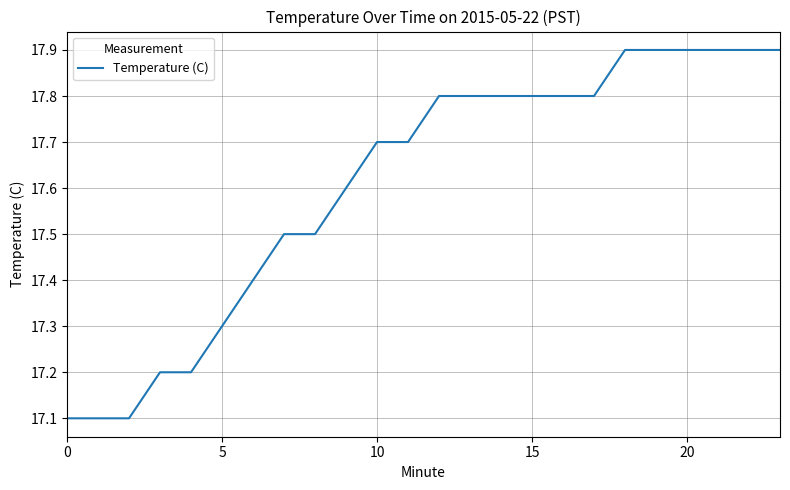

What is the difference between the maximum and minimum values?

0.8